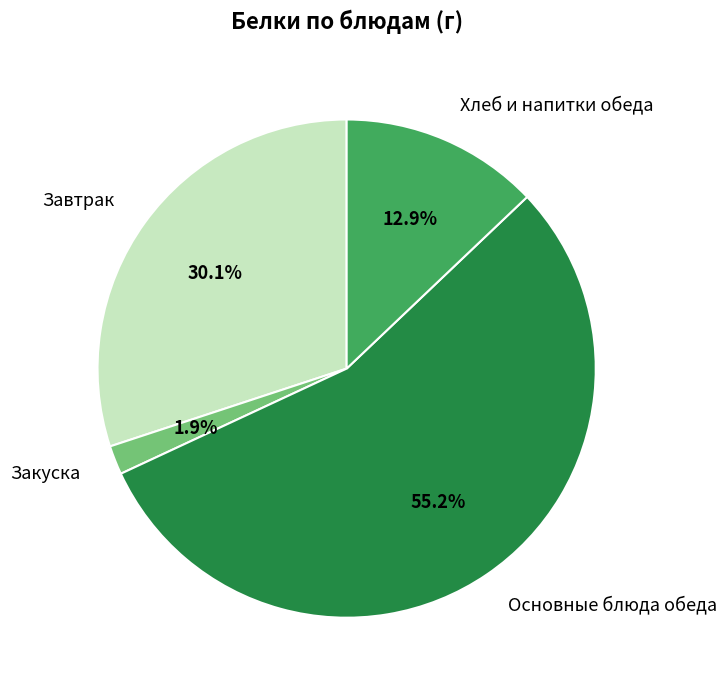

Combined, do Основные блюда обеда and Закуска account for over 50%?

Yes